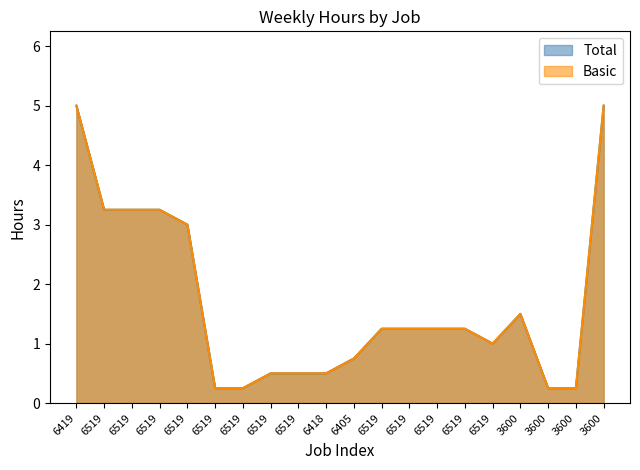

How many values in the Total series exceed 1?

11